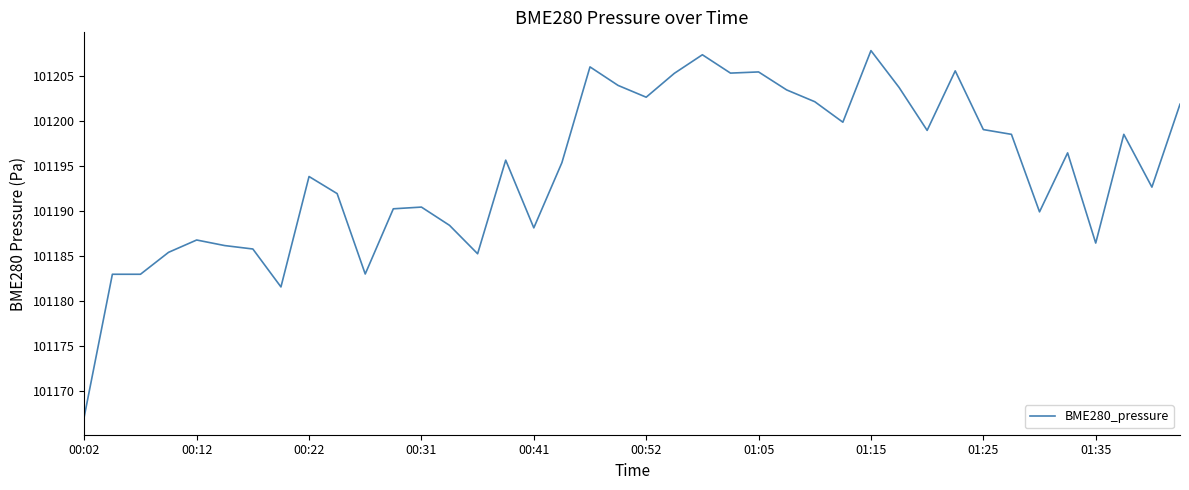

What is the minimum value shown in the chart?

101167.2